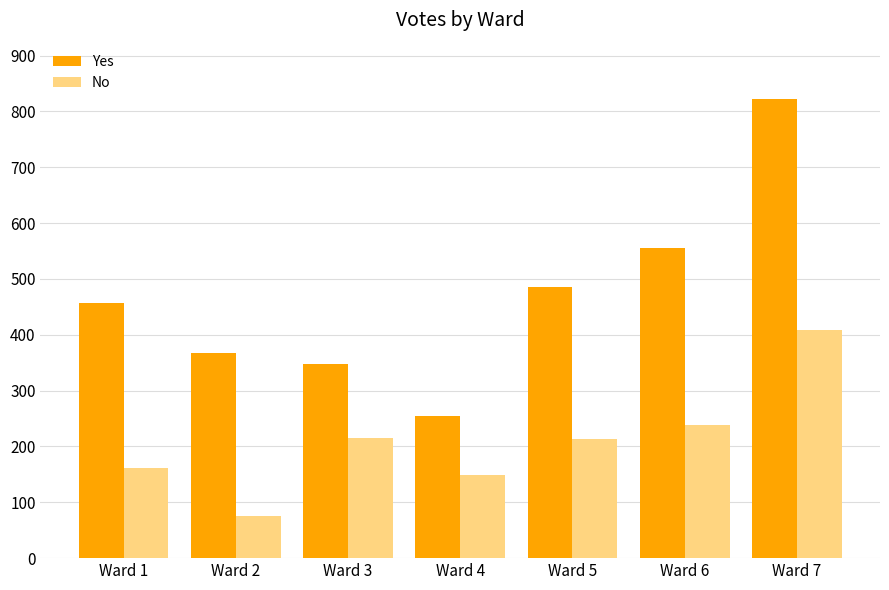

Is the value of Yes at Ward 6 greater than the value of No at Ward 2?

Yes